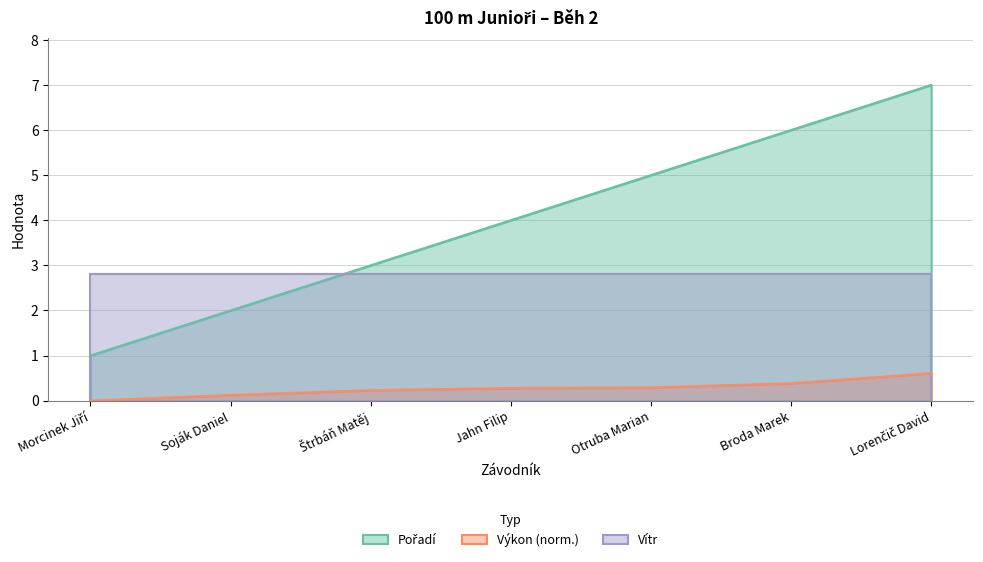

List the labels in order of Výkon value, largest first.

Lorenčič David, Broda Marek, Otruba Marian, Jahn Filip, Štrbáň Matěj, Soják Daniel, Morcinek Jiří